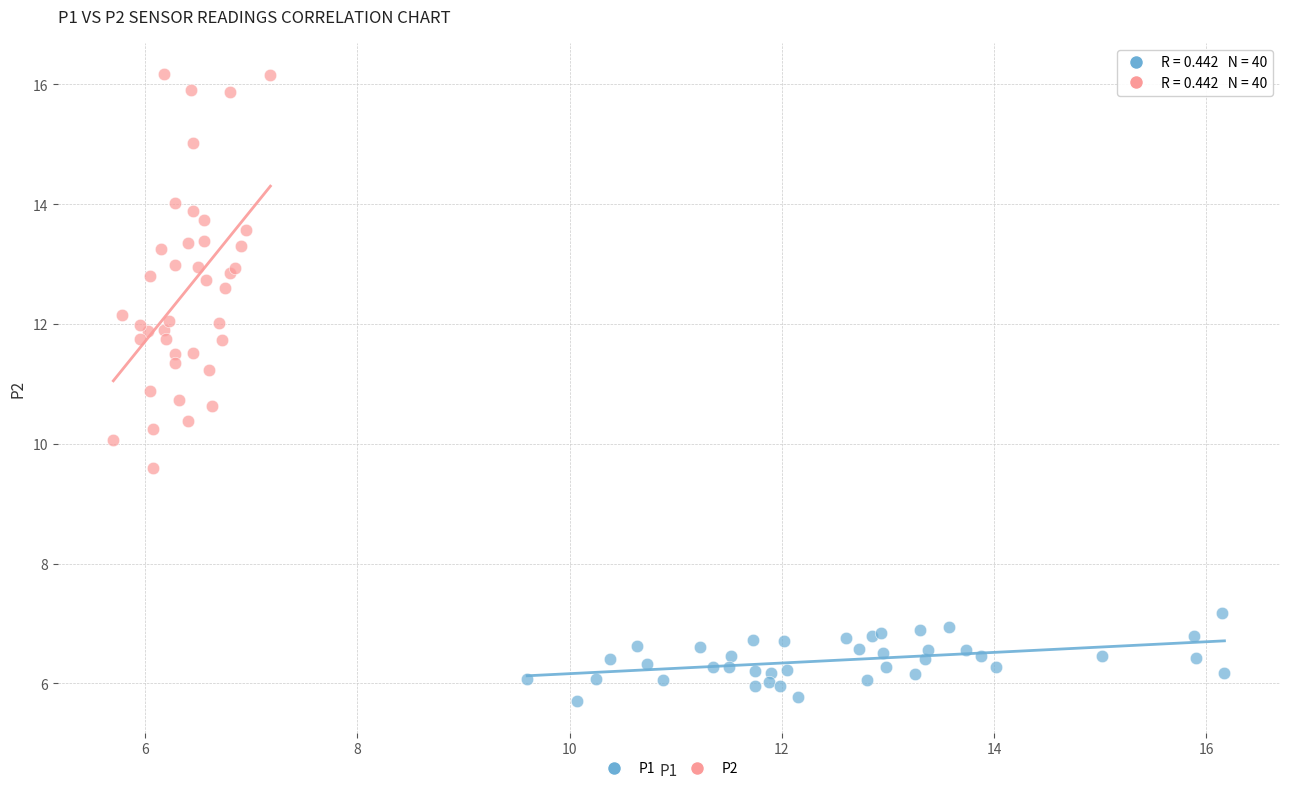

Which series contains the lowest Y value?

P1